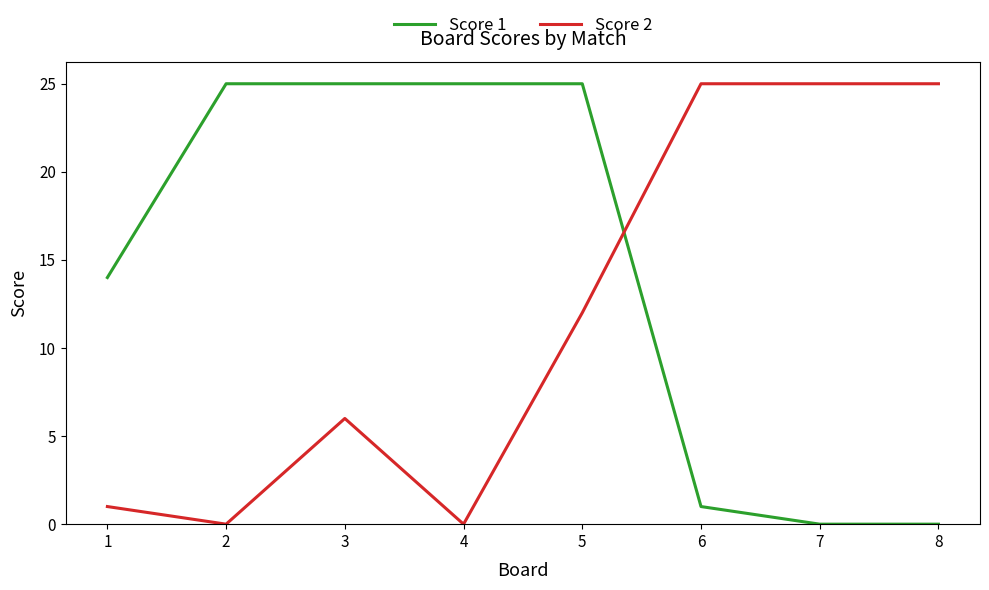

The value of Score 2 at 7 is 43. True or false?

False